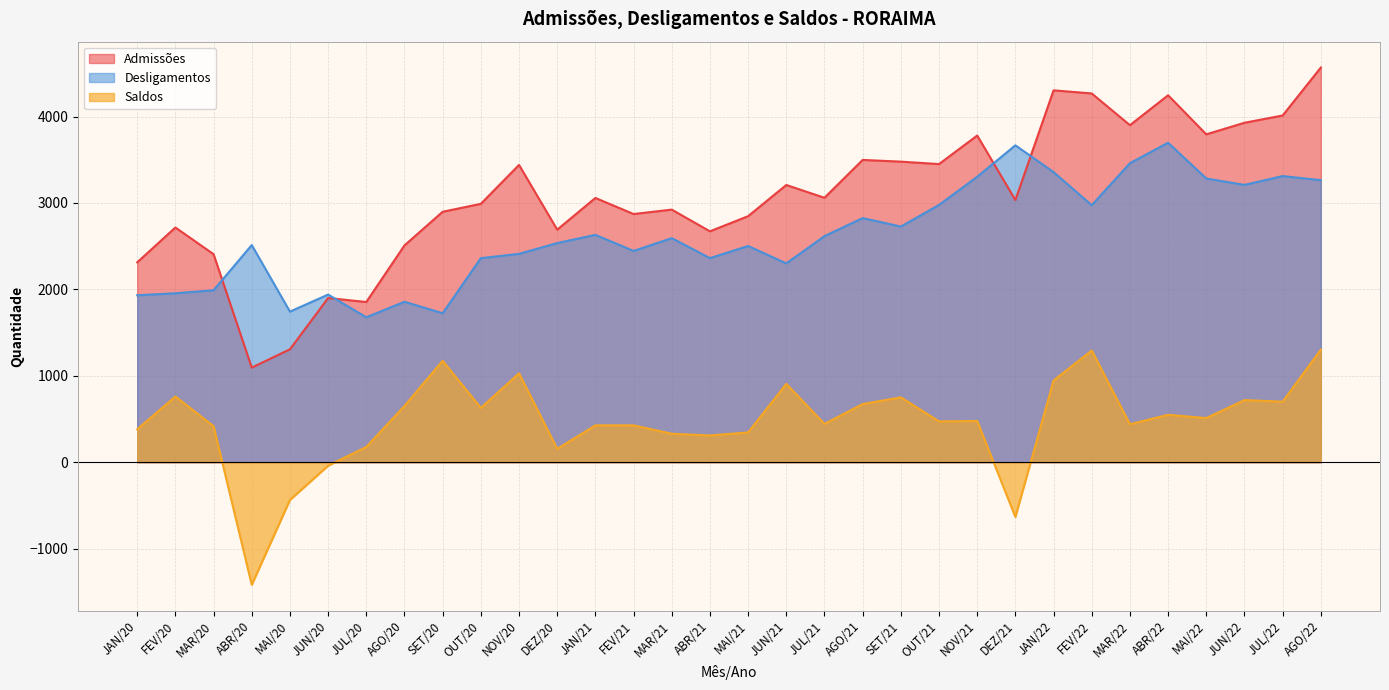

How many interior local valleys does the Admissões series have?

10